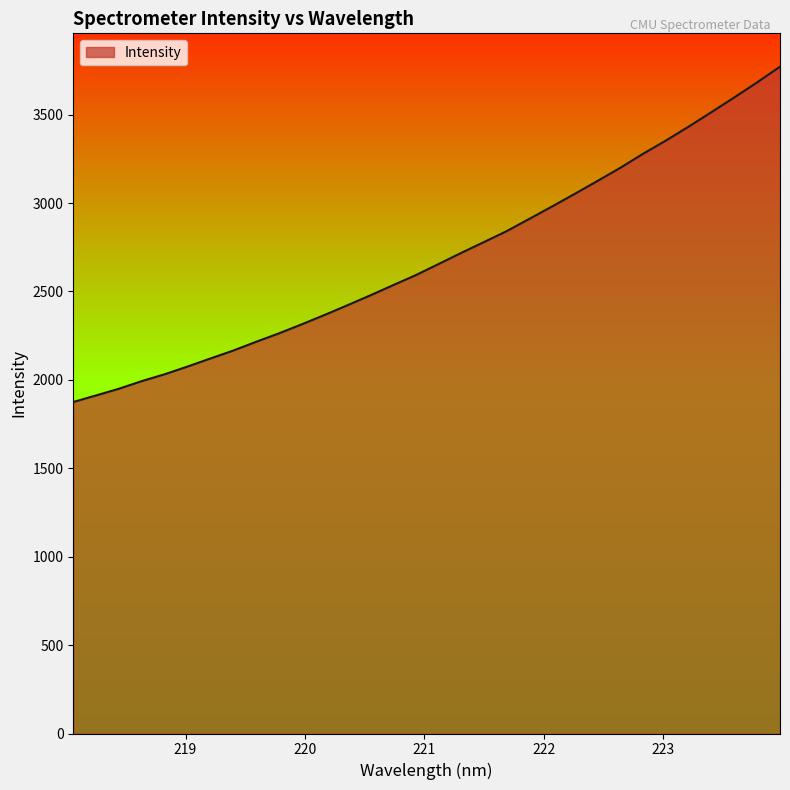

What is the difference between the maximum and minimum values?

1896.3